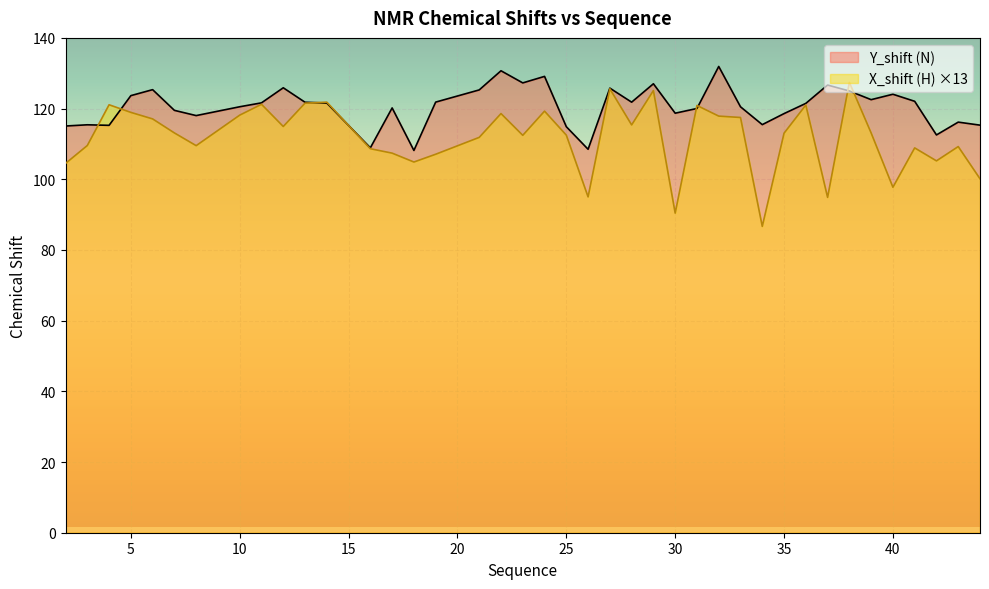

Is it true that Y_shift (N) equals 122.5 at 39?

True